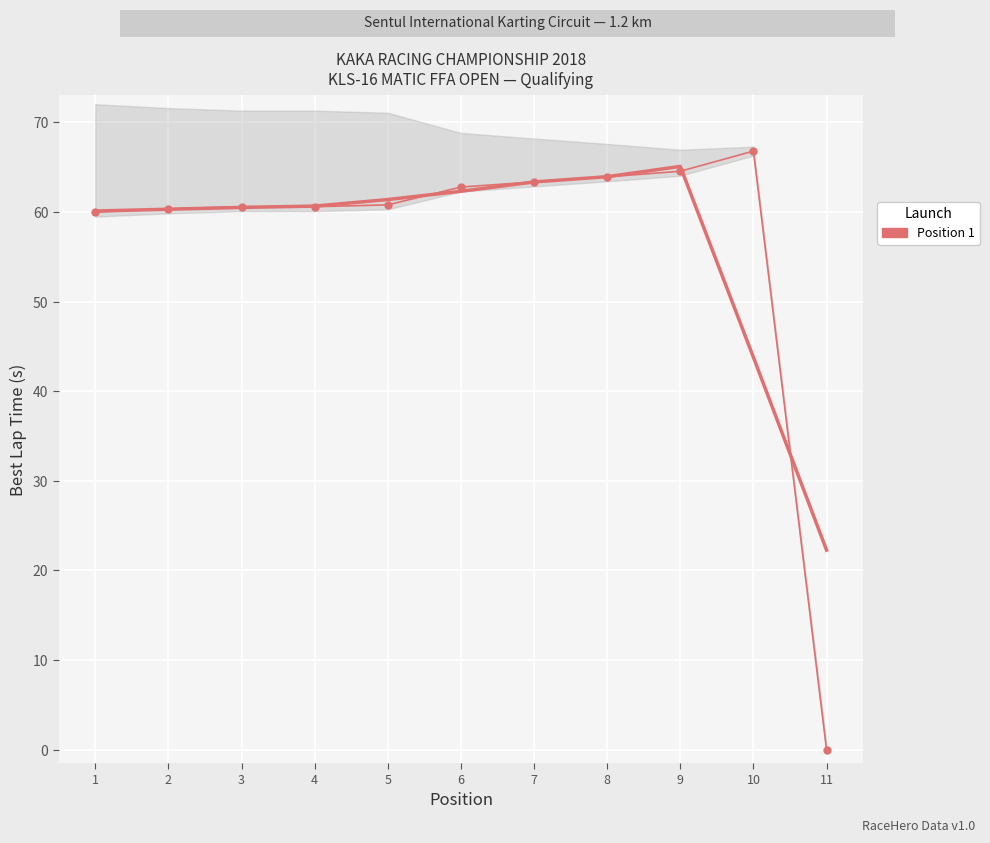

How many interior local peaks (higher than both neighbors) does the data have?

1